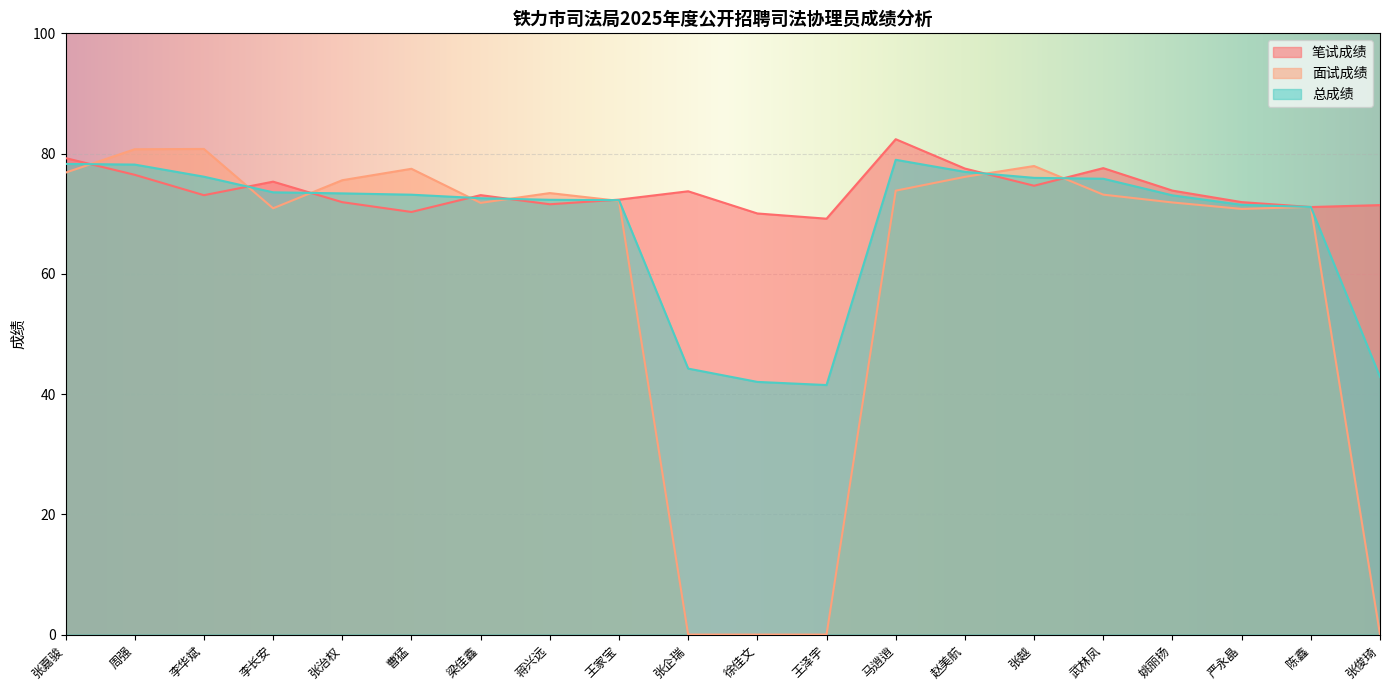

The value of 总成绩 at 张越 is 76.0. True or false?

True